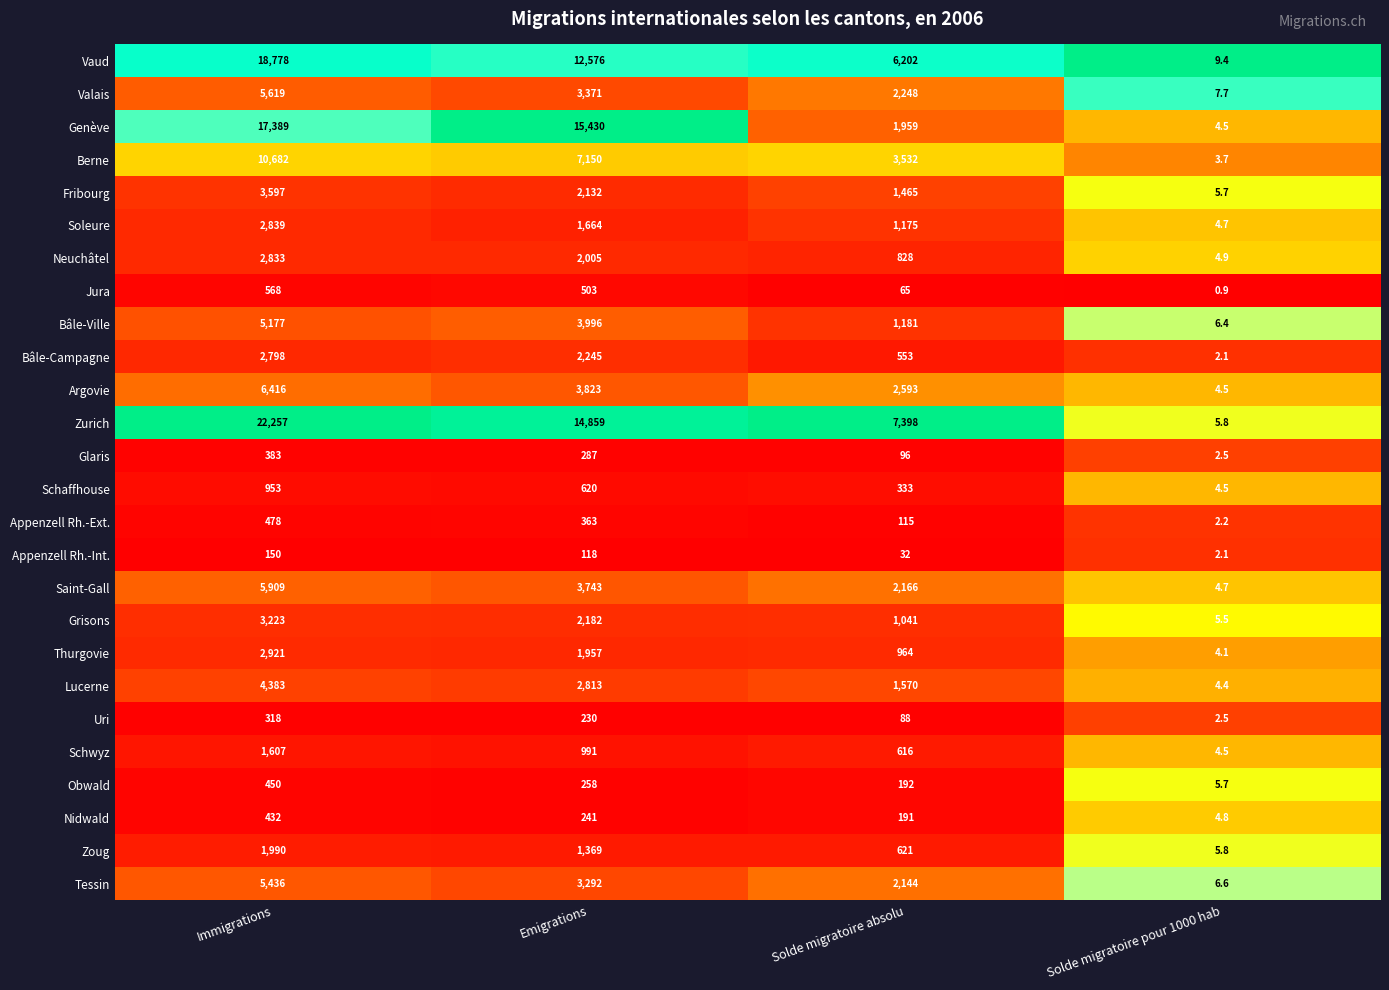

What is the average value of the Thurgovie series?

1461.5